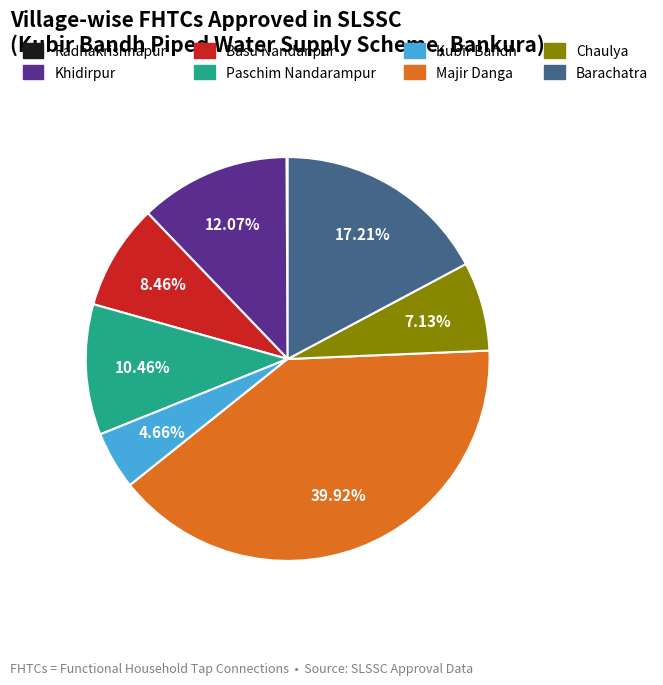

To the nearest percent, what portion does Paschim Nandarampur represent?

10%